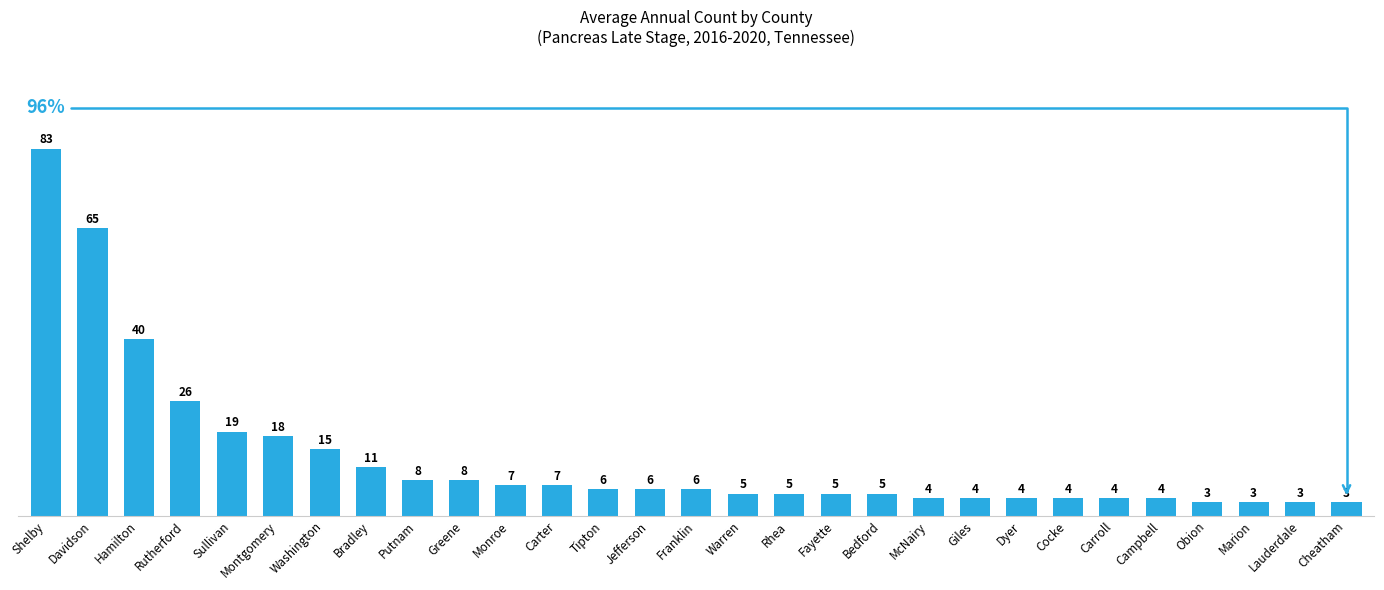

The chart shows a value of 3 at Lauderdale. True or false?

True